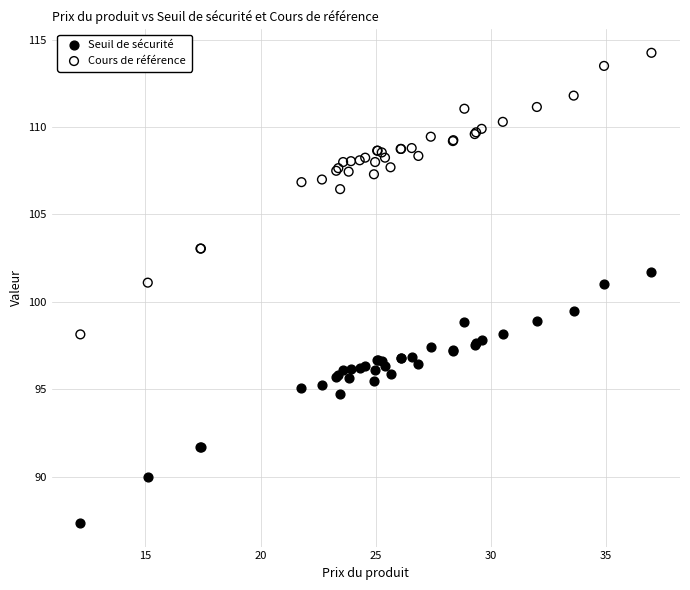

Which series reaches the minimum Y coordinate?

Seuil de sécurité